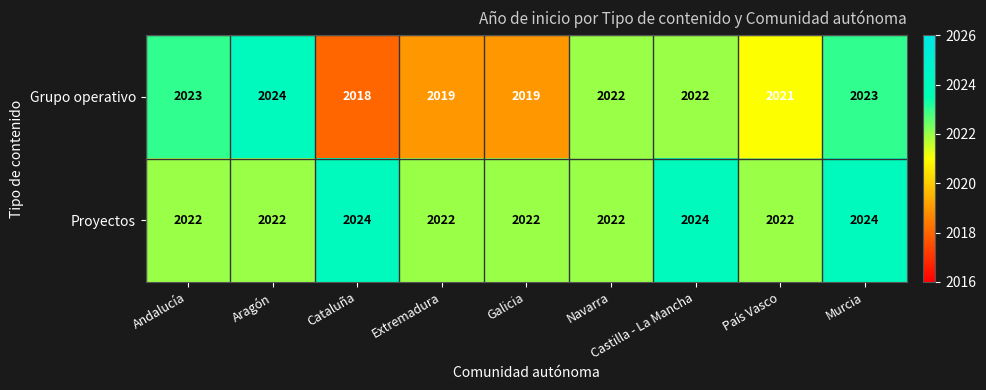

At how many categories does at least one series exceed 2019?

9